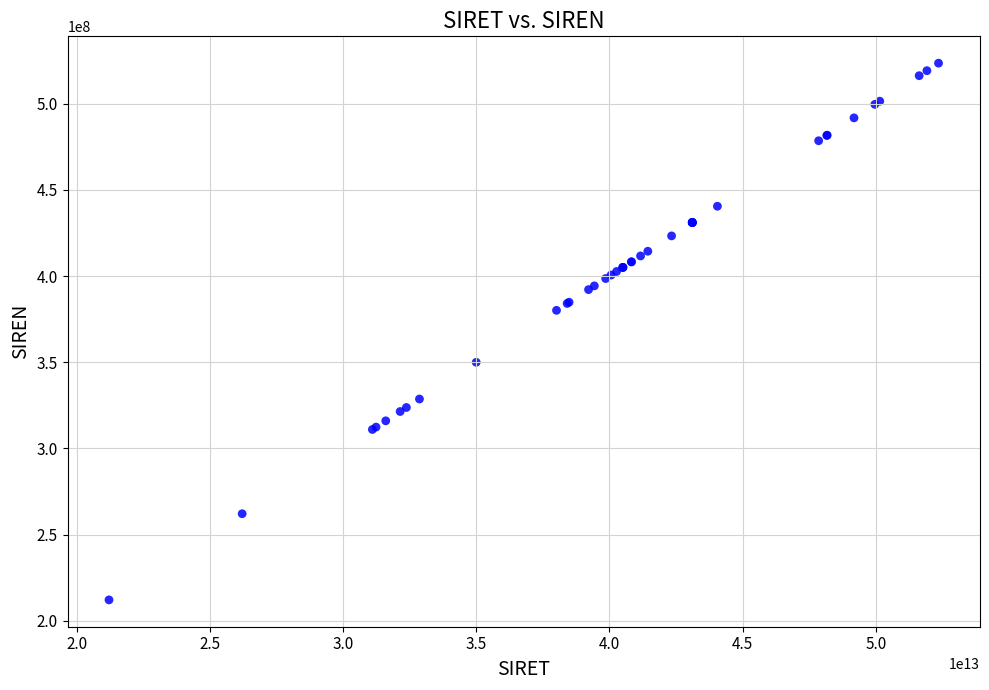

What Y value in the scatter plot is closest to 367840423?

380135699